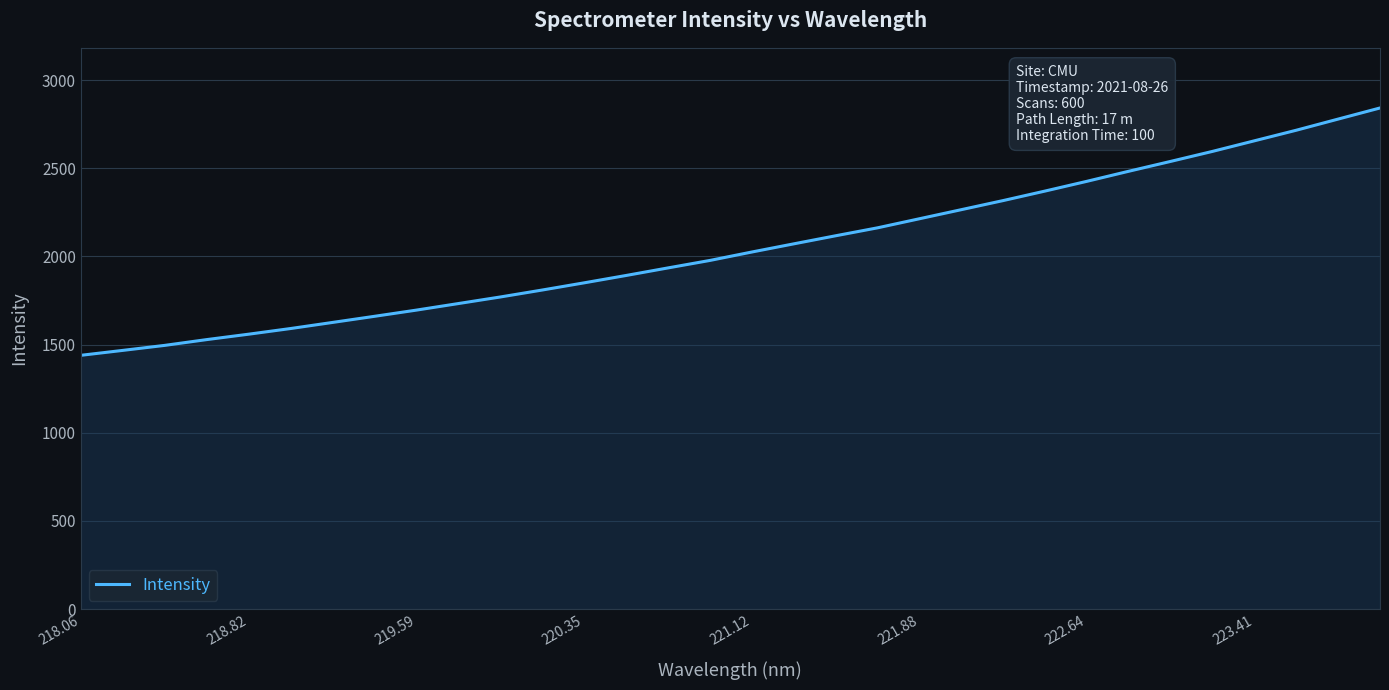

What is the maximum value shown in the chart?

2841.6